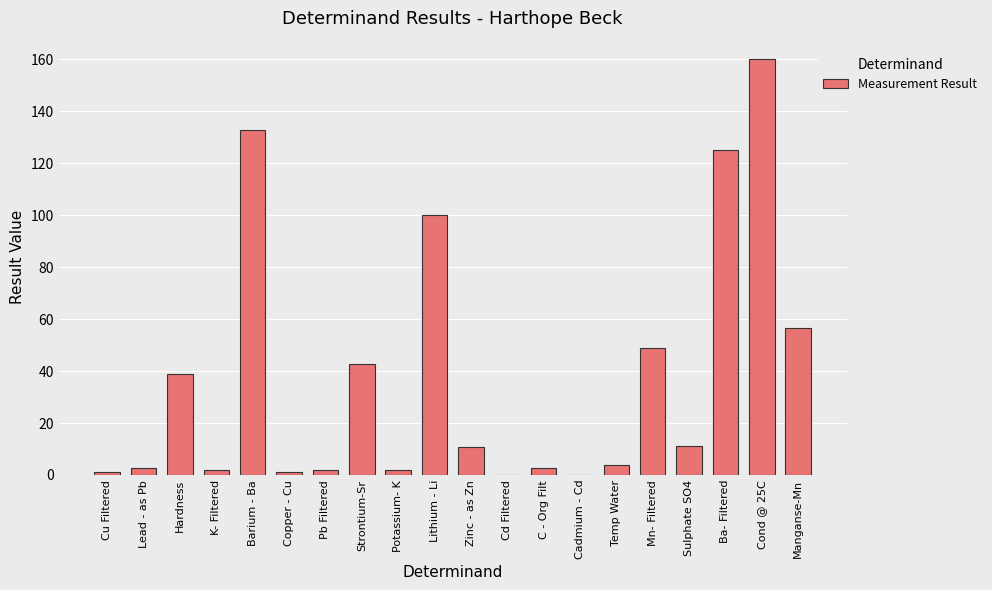

At which label is the value closest to 80?

Lithium - Li